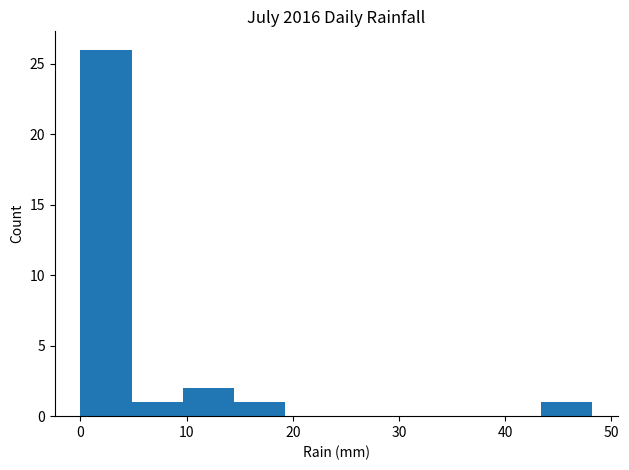

Reading left to right, transcribe this chart: for each bar, give the range it covers on the x-axis and its height. Neither the bar edges nor the heights are printed on the chart, so give them approximately, as read against the axes.

0 to 5: 26
5 to 10: 1
10 to 14: 2
14 to 19: 1
19 to 24: 0
24 to 29: 0
29 to 34: 0
34 to 39: 0
39 to 43: 0
43 to 48: 1